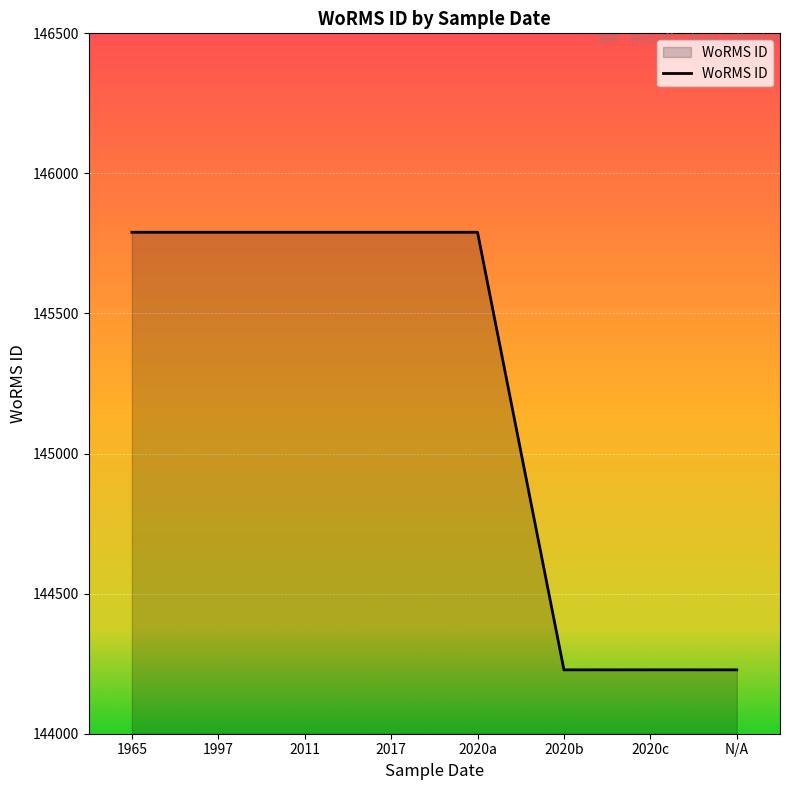

What is the ratio of the value at N/A to the value at 2017?

1.0